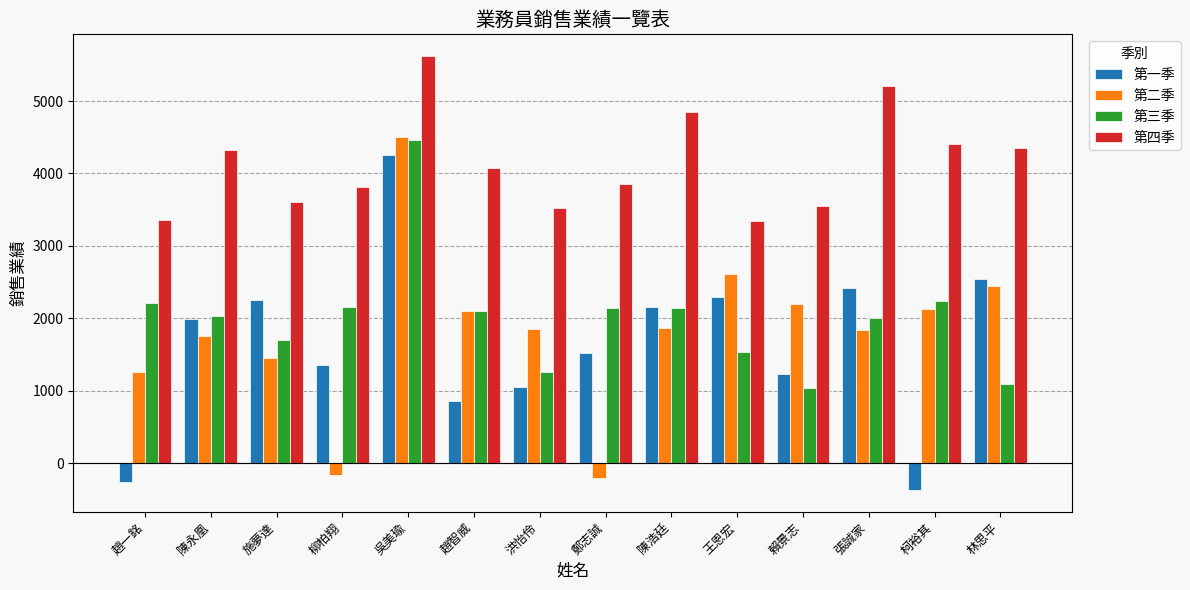

What are all the series names shown in the legend?

第一季, 第二季, 第三季, 第四季